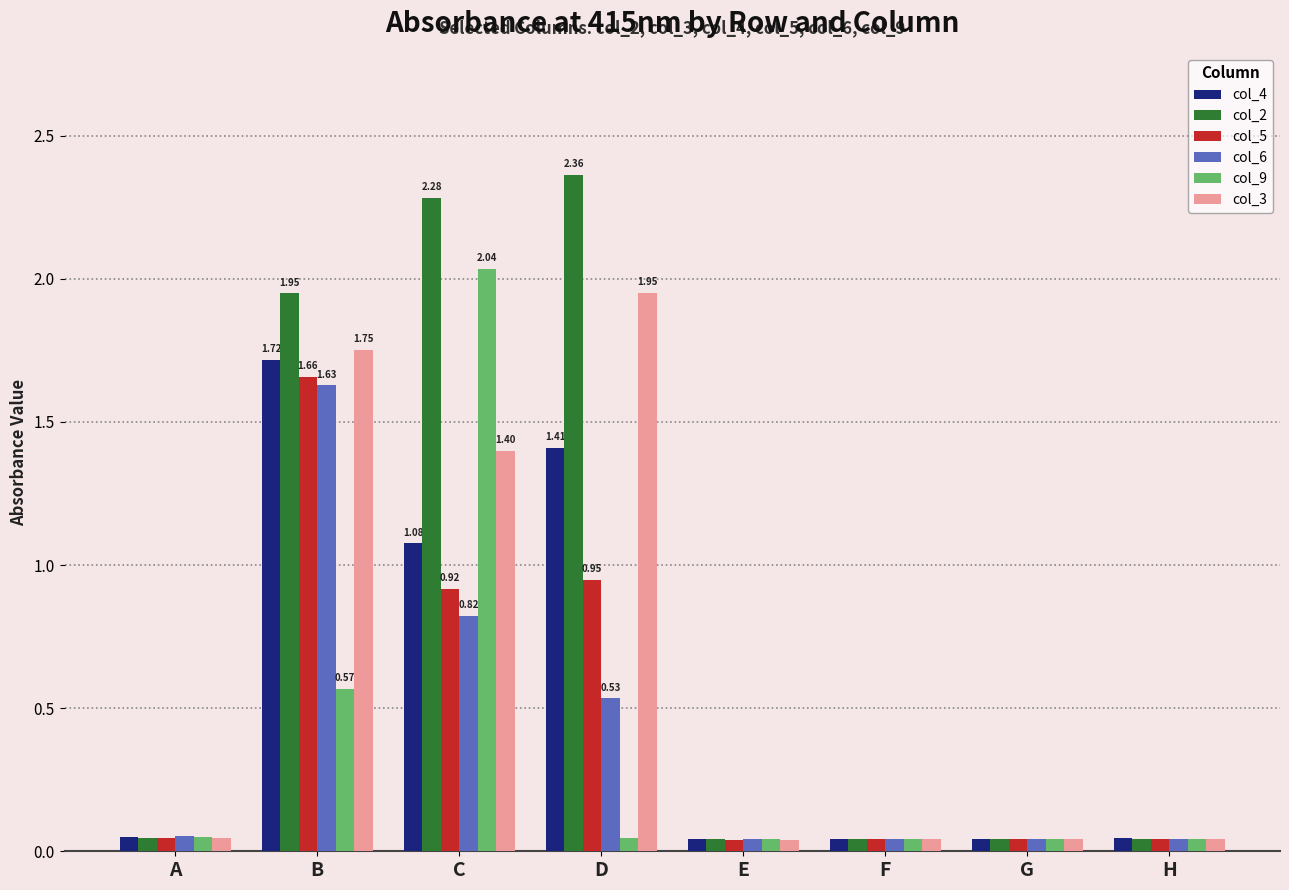

Which series has the largest range (max minus min)?

col_2